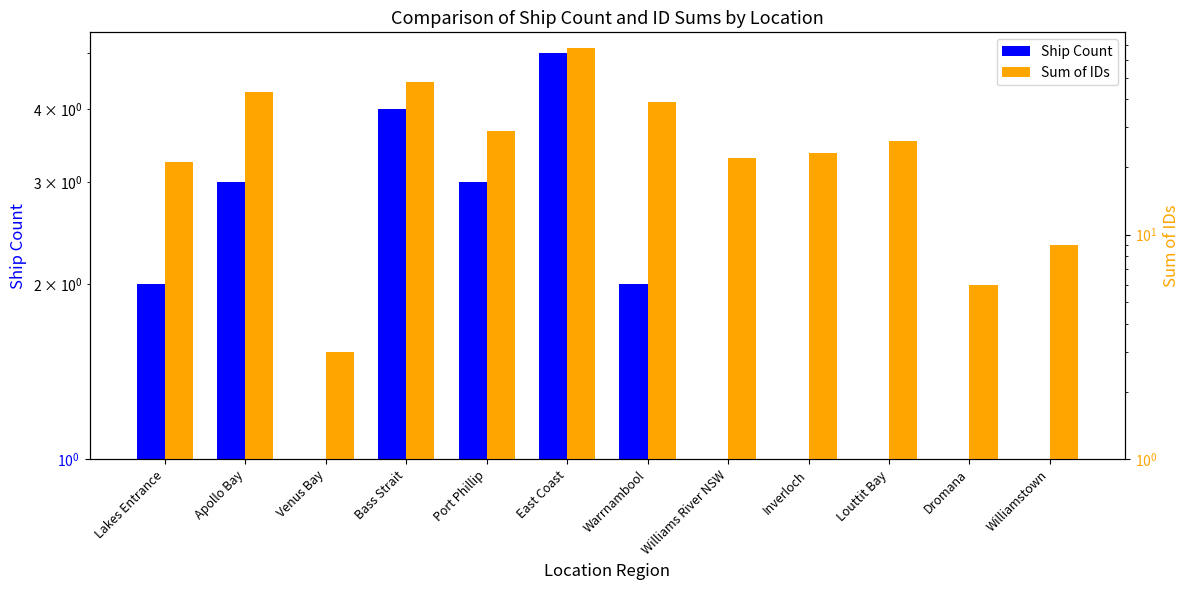

Does the chart contain stacked bars?

No